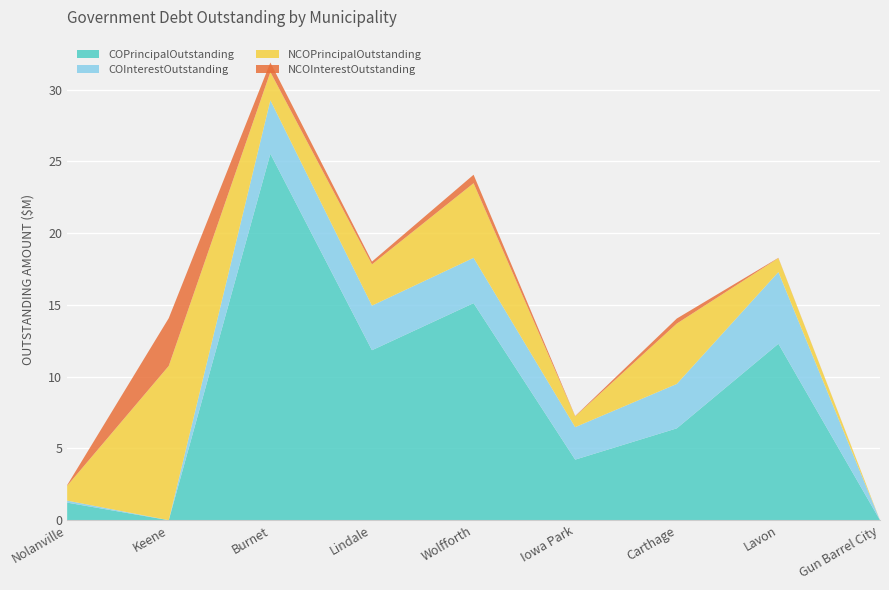

Reading left to right, list all the values displayed in this chart.

COPrincipalOutstanding: 1225000.0	0.0	25535000.0	11844767.0	15125000.0	4220000.0	6400000.0	12295000.0	0.0
COInterestOutstanding: 138176.3	0.0	3727818.8	3107748.6	3157990.8	2264850.0	3094959.4	4997950.0	0.0
NCOPrincipalOutstanding: 1035000.0	10752000.0	1965000.0	2875000.0	5200000.0	750000.0	4205000.0	970000.0	0.0
NCOInterestOutstanding: 43851.0	3328349.6	662700.0	192508.0	589143.8	23850.0	352500.0	19500.0	0.0